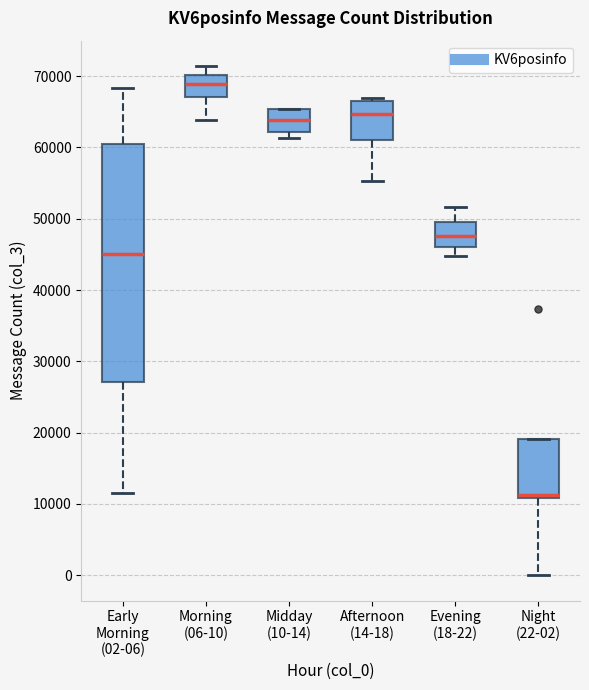

Reading left to right, read every box against the y-axis: the position of its median line, the range the box covers, and the ends of its whiskers. The values are not printed on the chart, so give them approximately, as read against the axis.

Early Morning (02-06): median 45000, box 27000 to 60000, whiskers 12000 to 68000
Morning (06-10): median 69000, box 67000 to 70000, whiskers 64000 to 71000
Midday (10-14): median 64000, box 62000 to 65000, whiskers 61000 to 65000
Afternoon (14-18): median 65000, box 61000 to 66000, whiskers 55000 to 67000
Evening (18-22): median 48000, box 46000 to 50000, whiskers 45000 to 52000
Night (22-02): median 11000 (just above the box's lower edge), box 11000 to 19000, whiskers 0 to 19000